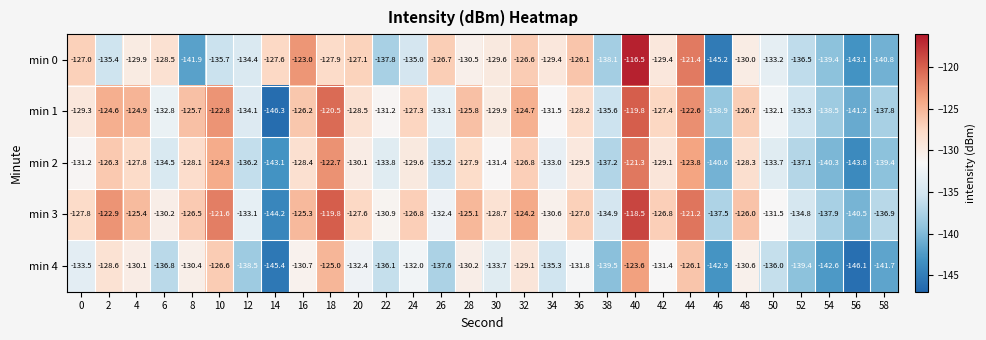

What is the difference between the highest and lowest values at 18?

8.1